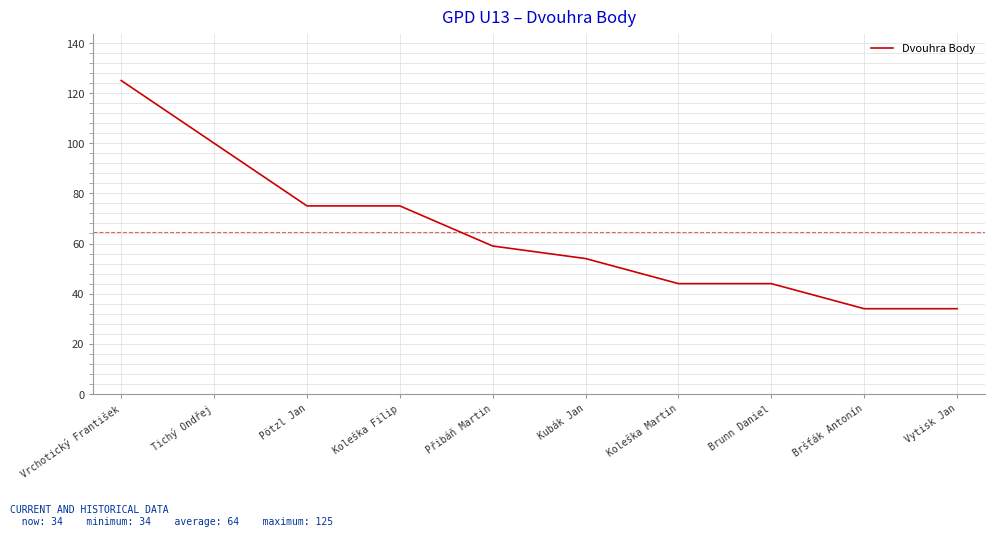

Reading right to left, transcribe all the data shown in this chart.

Vytisk Jan=34	Bršťák Antonín=34	Brunn Daniel=44	Koleška Martin=44	Kubák Jan=54	Přibáň Martin=59	Koleška Filip=75	Pötzl Jan=75	Tichý Ondřej=100	Vrchotický František=125